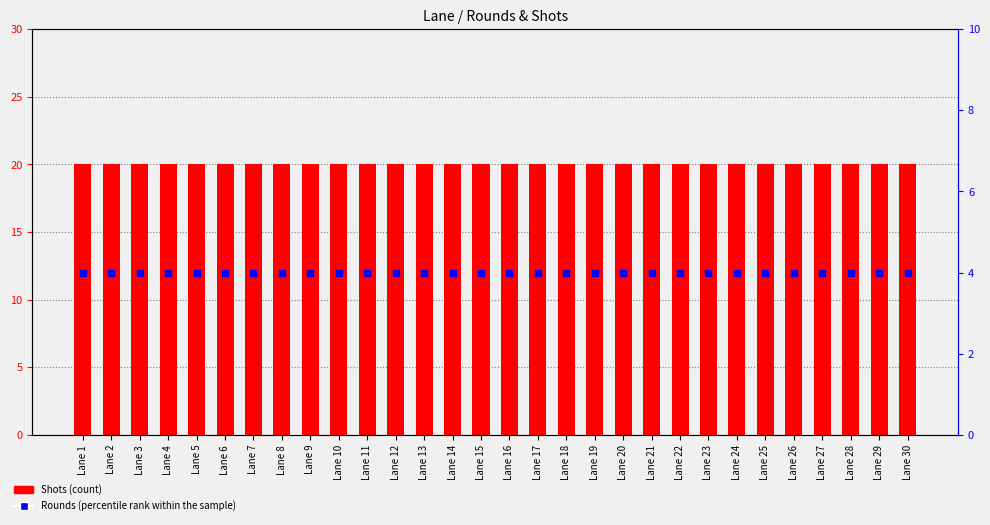

Which series contains the highest Y value?

Shots (count)